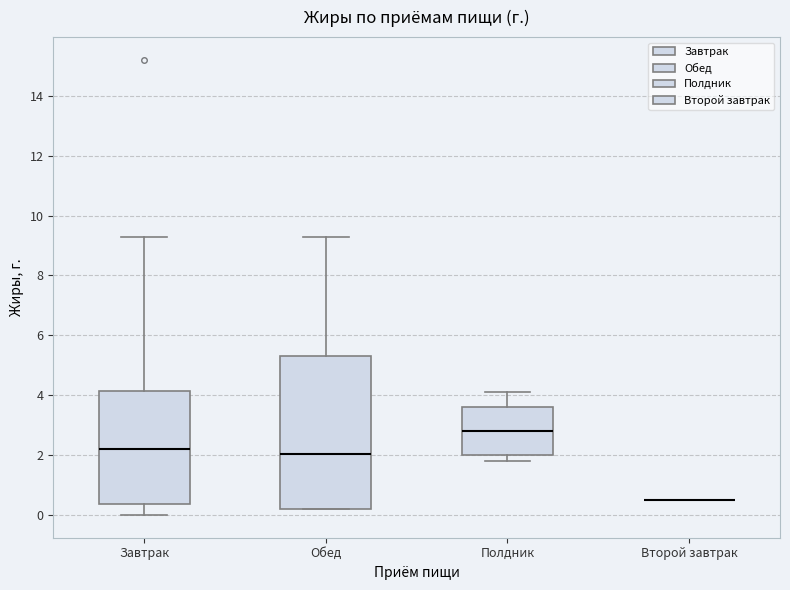

Where does the upper whisker of the box for Полдник end on the y-axis? The values are not printed on the chart, so give them approximately, as read against the axis.

4.2